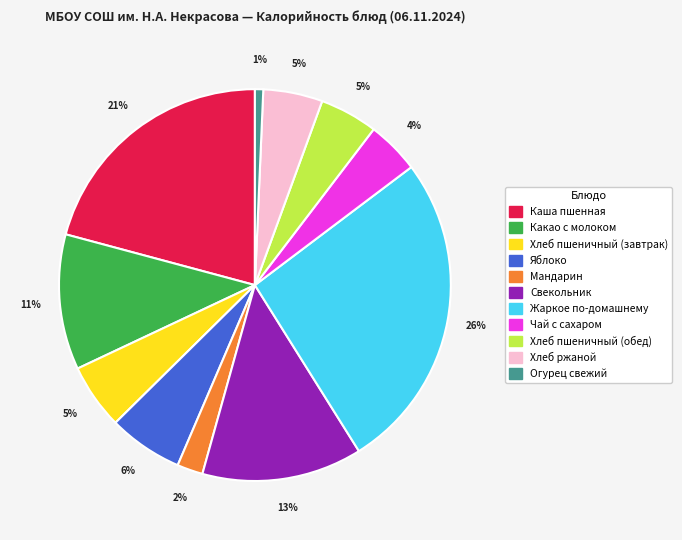

Which has a higher value, Хлеб ржаной or Чай с сахаром?

Хлеб ржаной